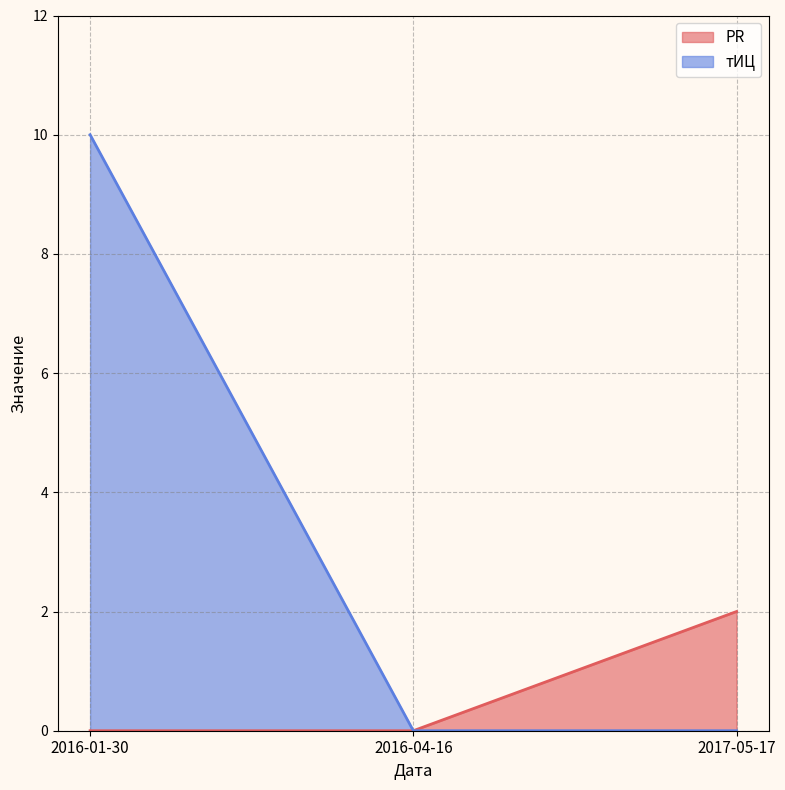

Which label corresponds to the smallest value in the chart?

2016-01-30